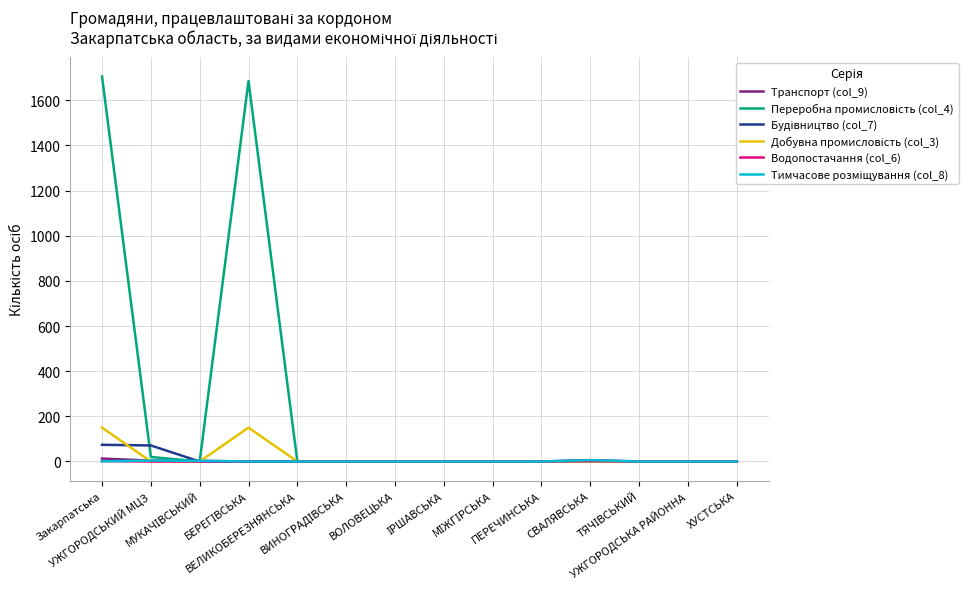

What is the greatest value displayed?

1705